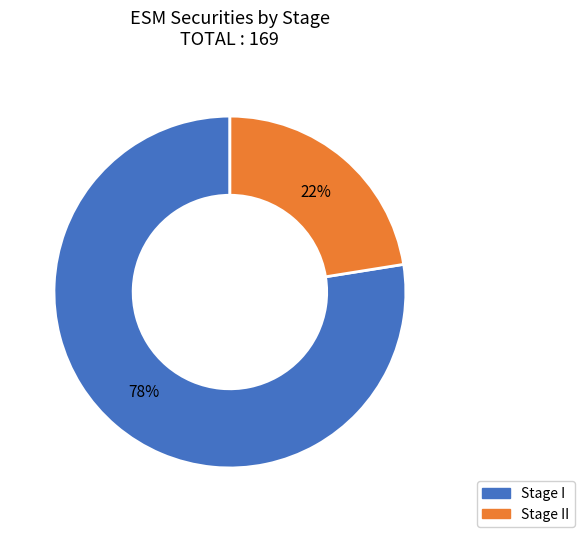

To the nearest percent, what is the average slice percentage?

50%